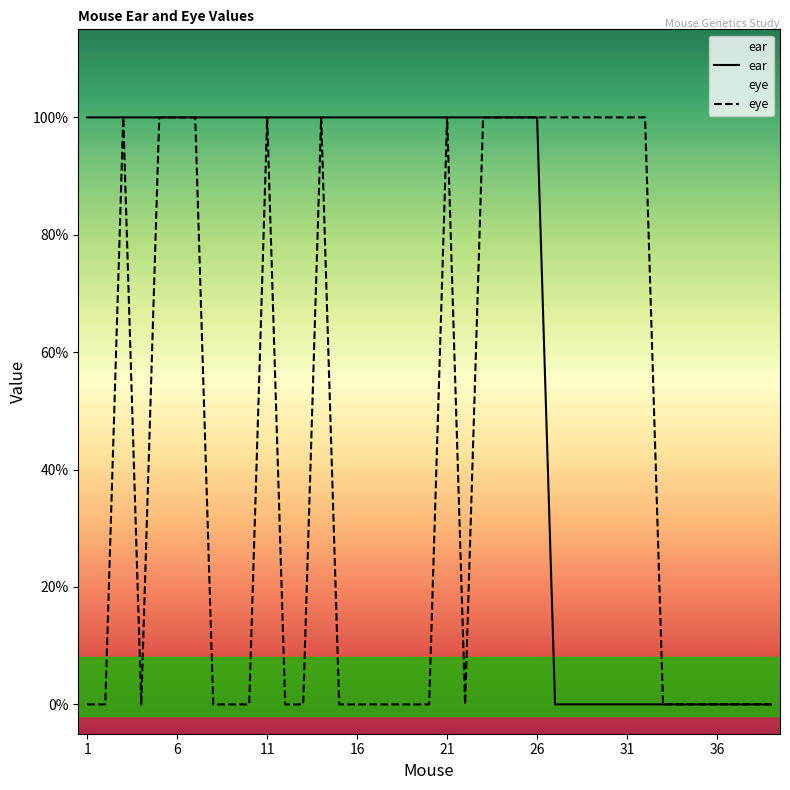

At how many categories does at least one series exceed 0?

32